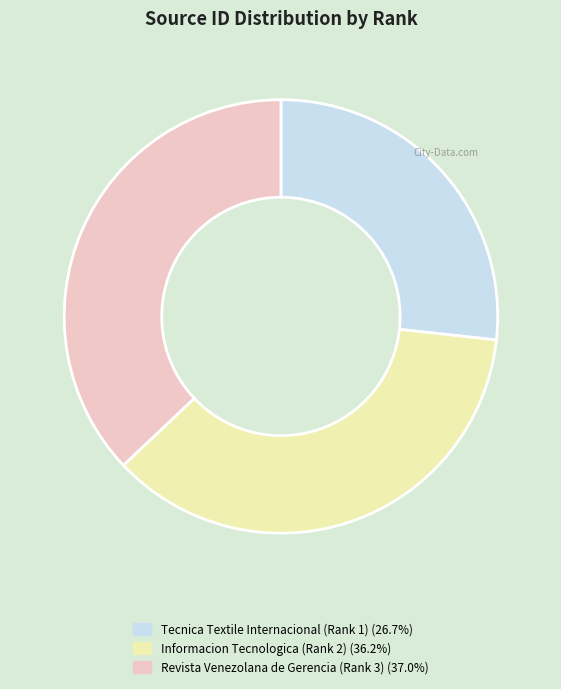

True or false: Tecnica Textile Internacional (Rank 1) accounts for 15% of the total.

False